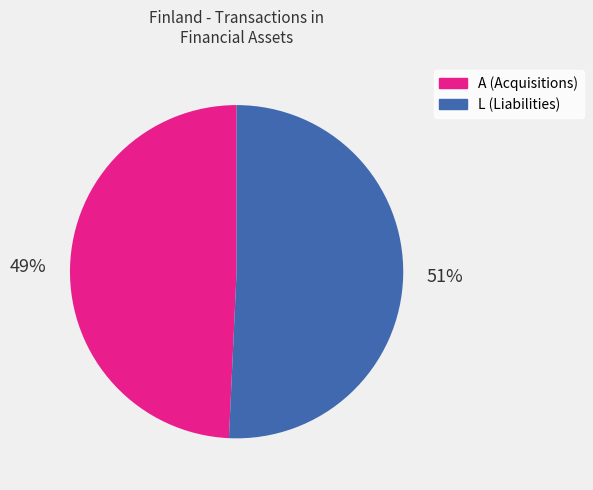

Between A (Acquisitions) and L (Liabilities), which is larger?

L (Liabilities)